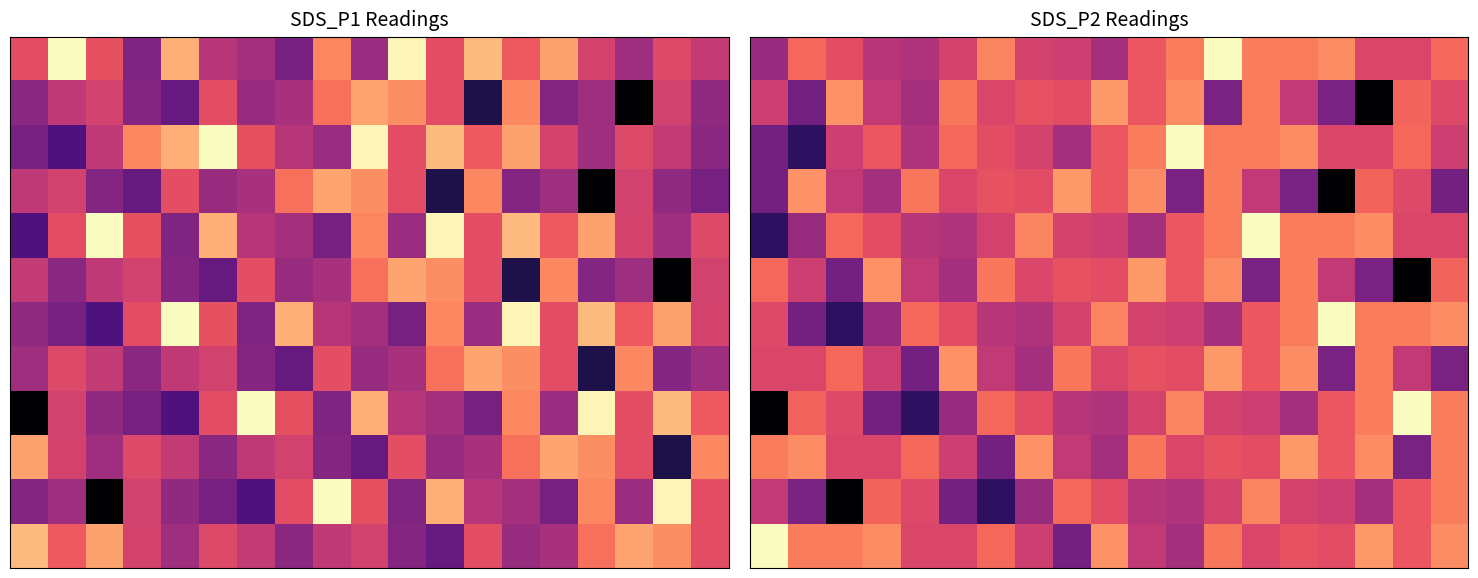

Which category has the lowest value across all series?

16